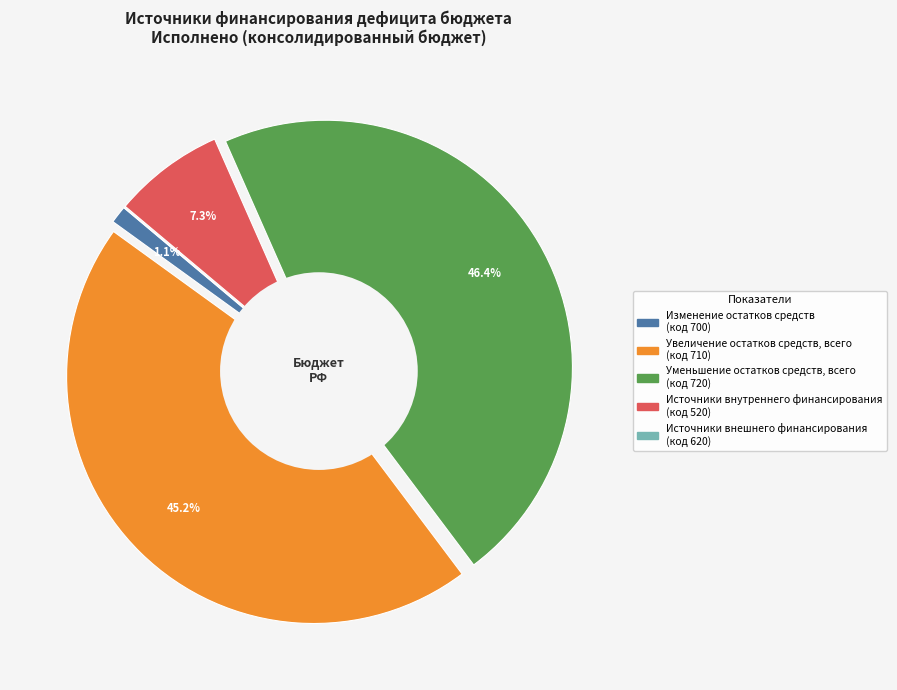

What is the ratio of the value at источники внутреннего финансирования to the value at уменьшение остатков средств, всего?

0.2